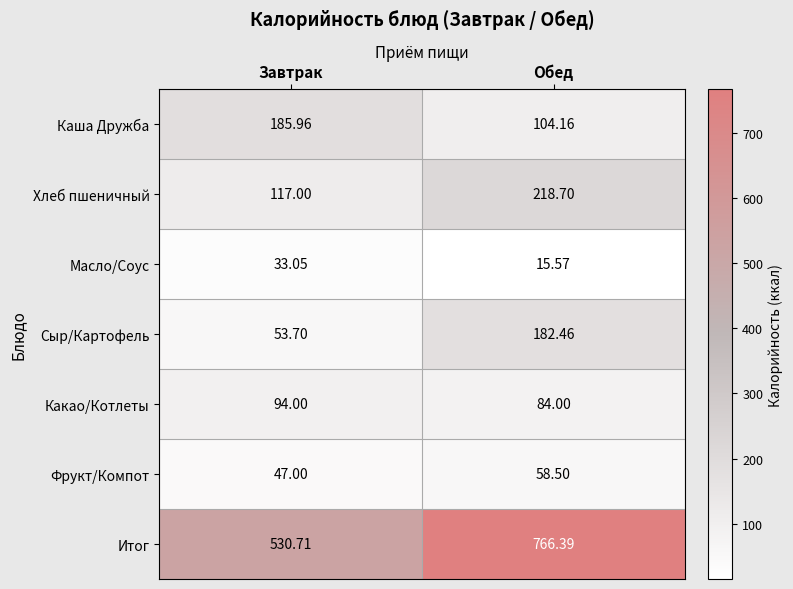

What is the greatest value displayed?

766.4